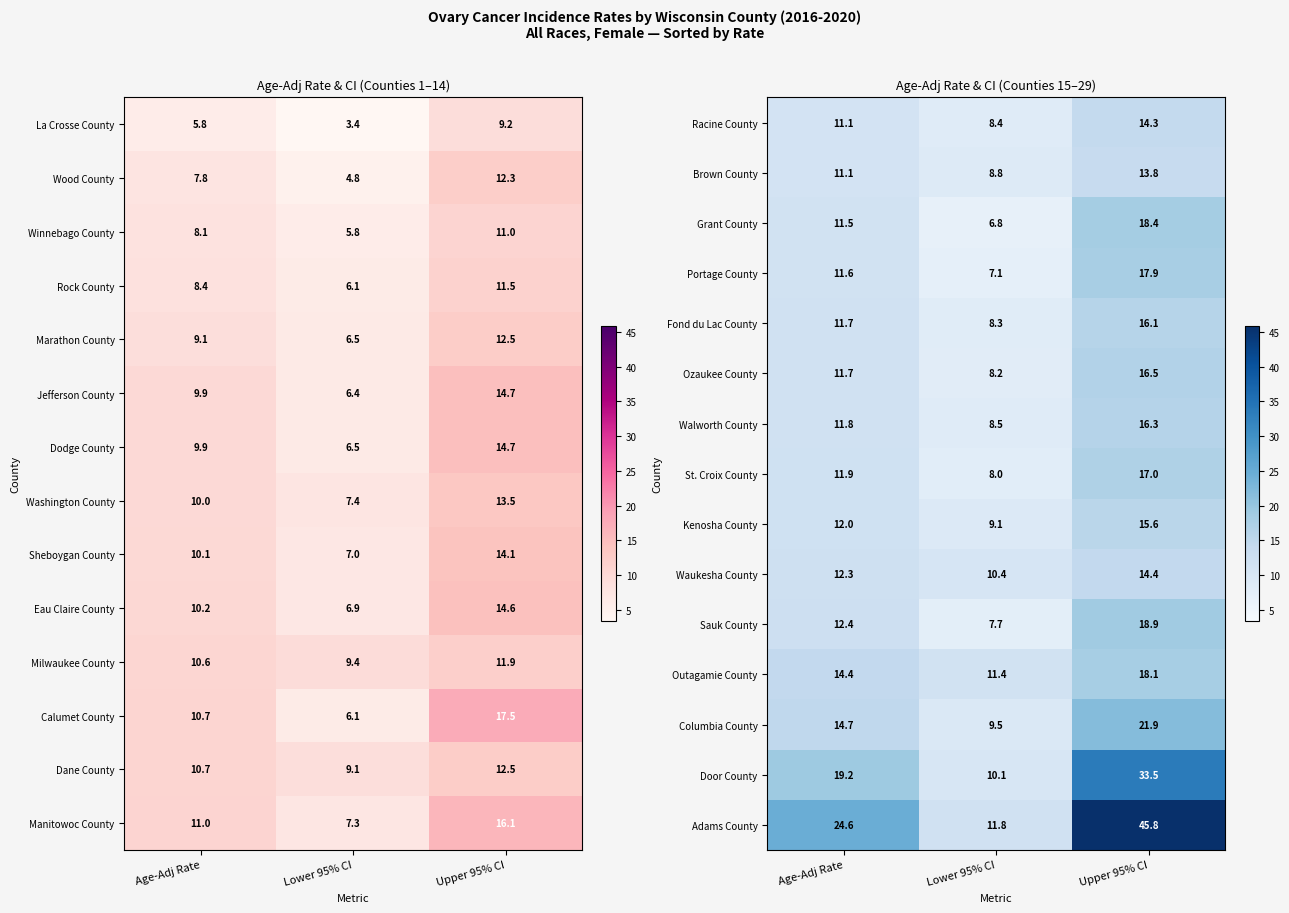

Rank the categories by Brown County value from highest to lowest.

Upper 95% CI, Age-Adj Rate, Lower 95% CI